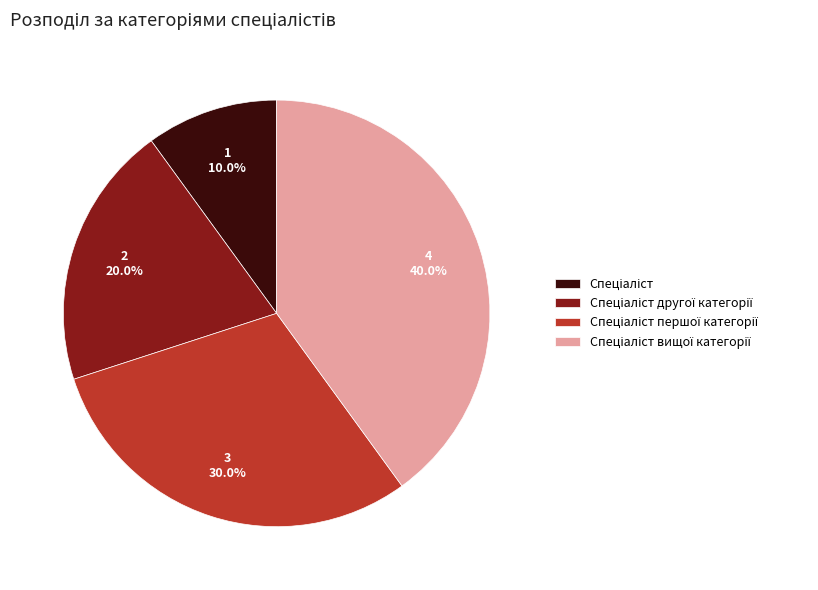

Is there a majority slice in this chart?

No